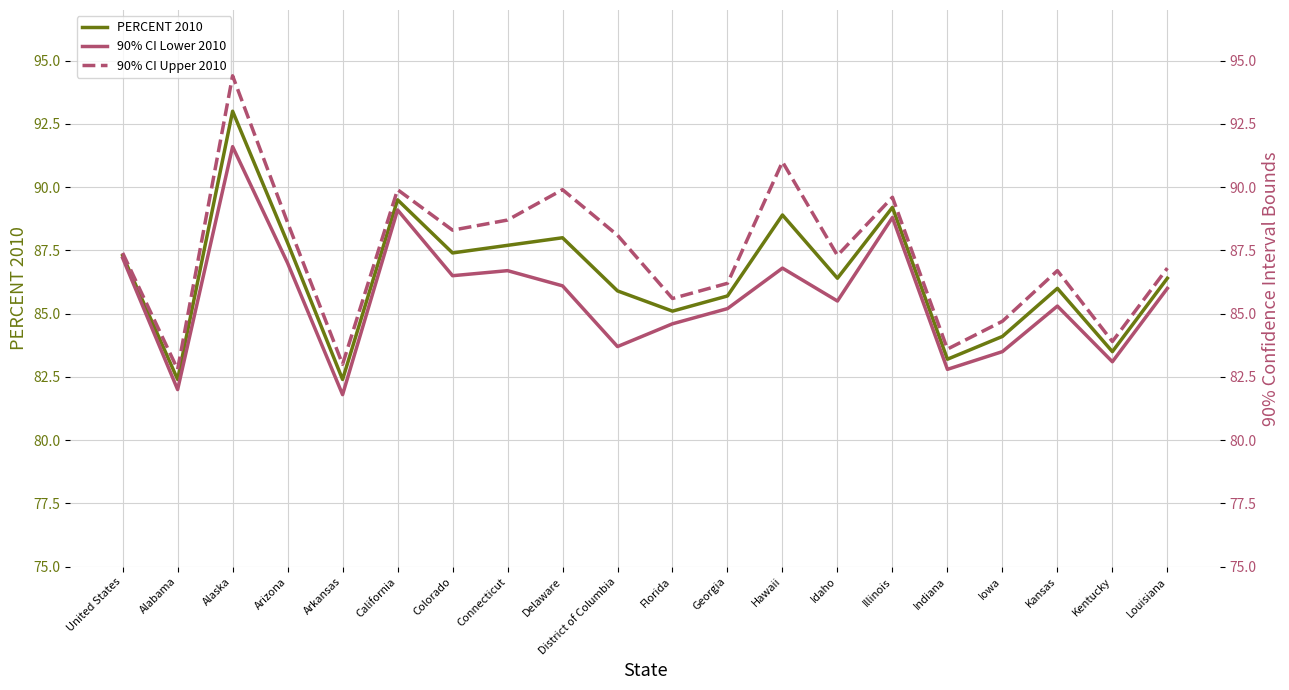

How many data points in PERCENT 2010 are above 86?

11